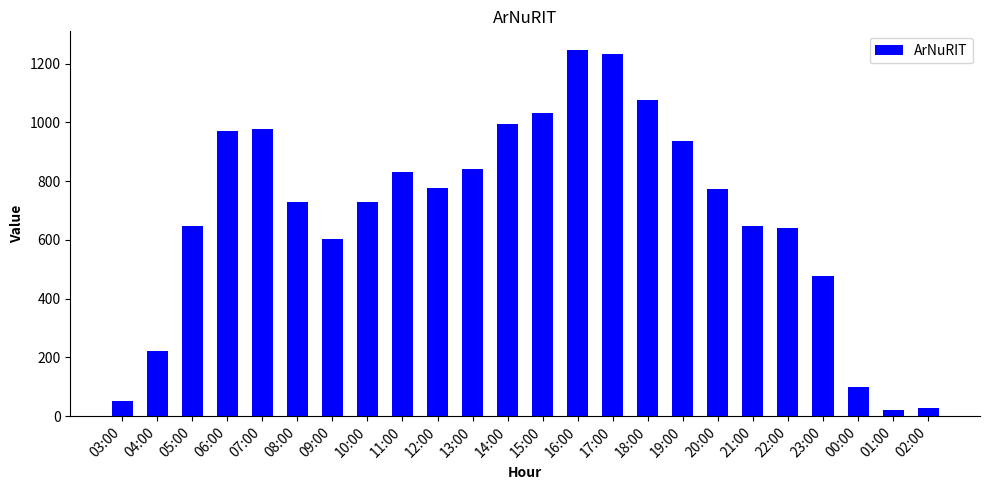

How many bars are there in total?

24